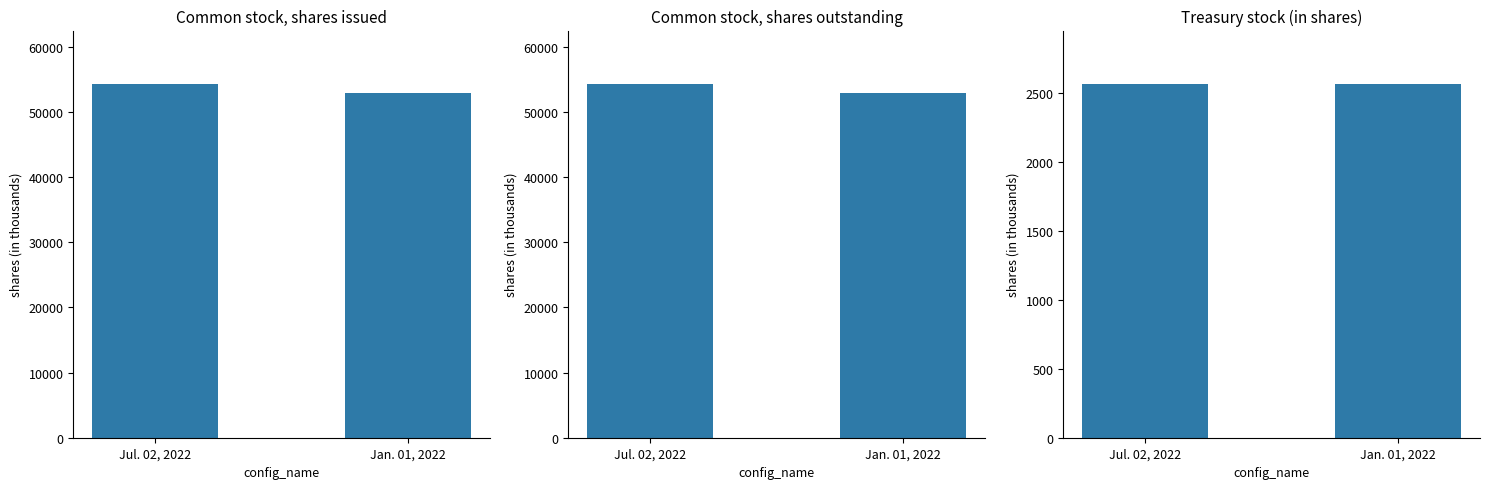

What is the greatest value displayed?

54360